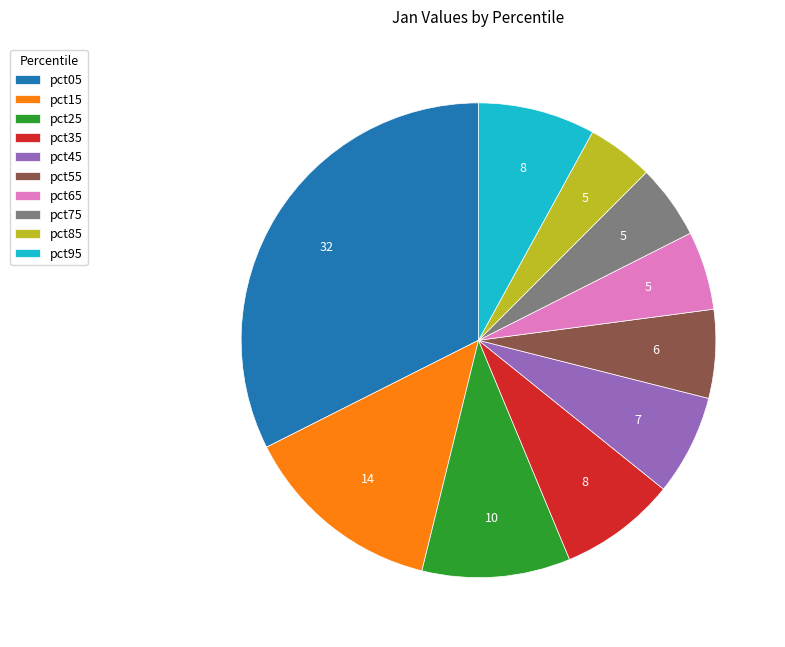

Which slice is the smallest?

pct85